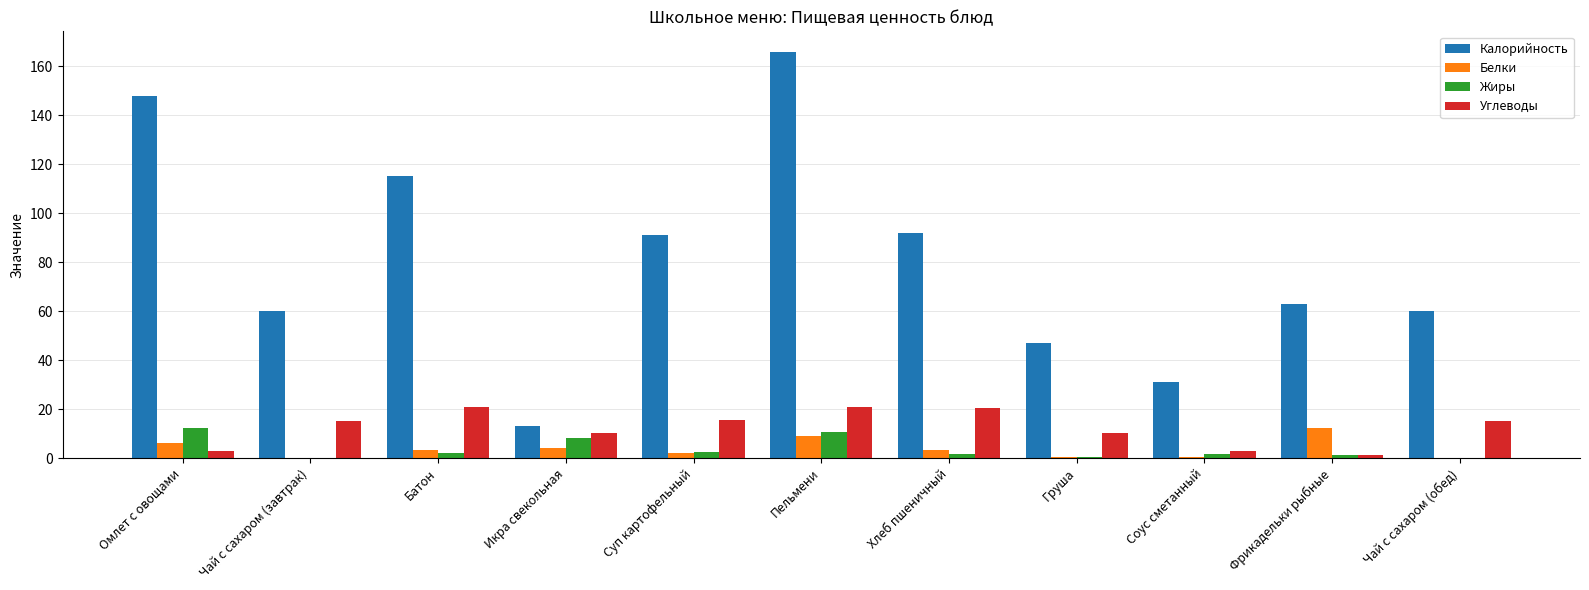

Which series changed the most between Чай с сахаром (завтрак) and Батон?

Калорийность